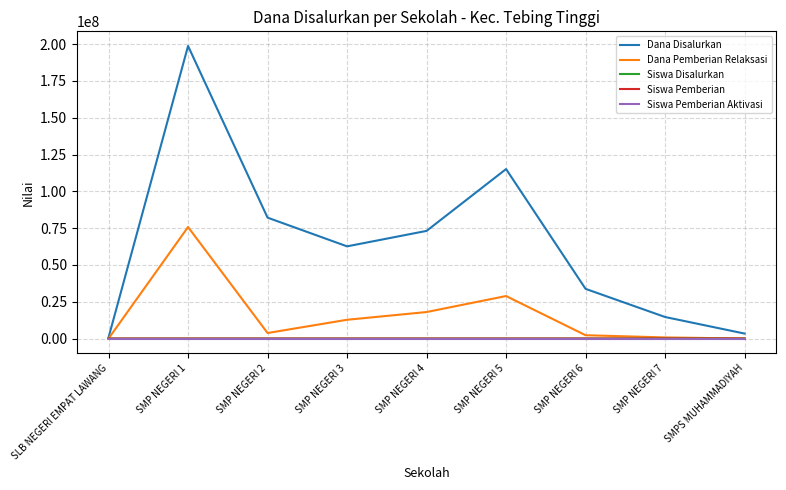

At which category does the chart reach its peak across all series?

SMP NEGERI 1